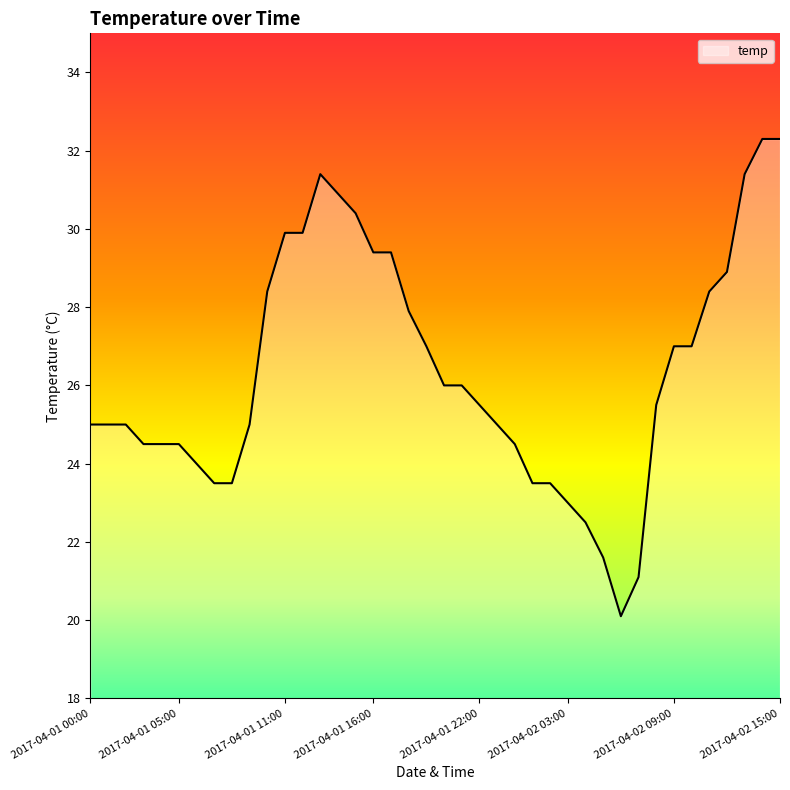

What is the minimum value shown in the chart?

20.1